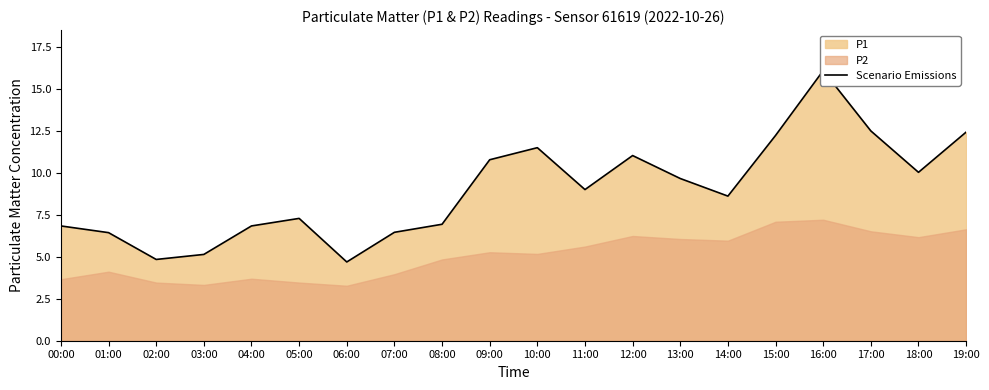

What is the maximum value shown in the chart?

16.1